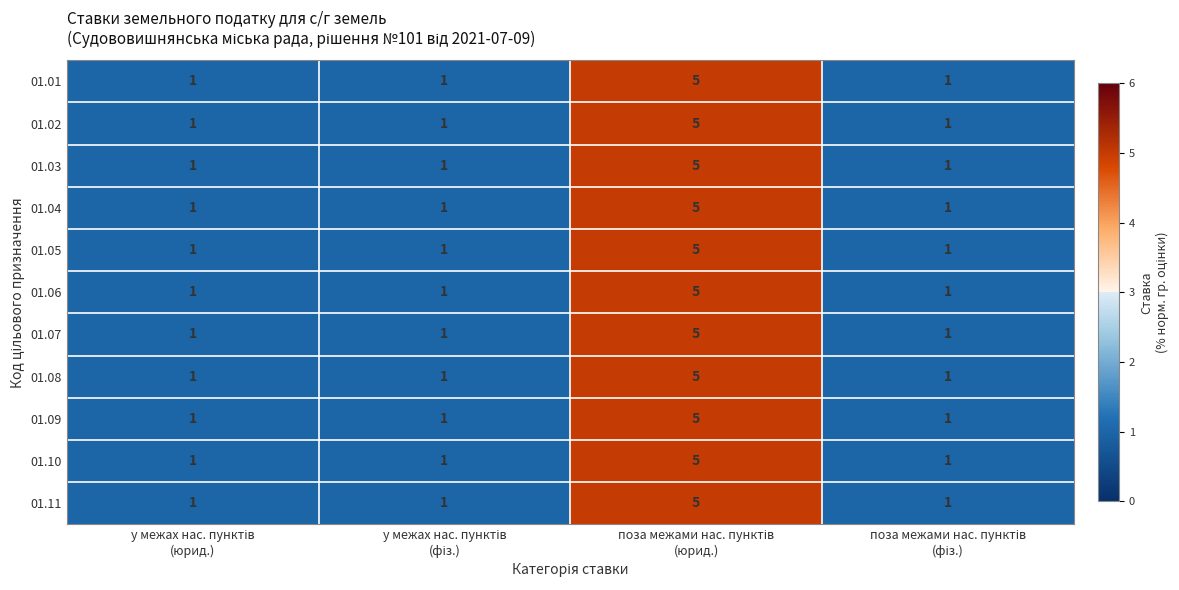

What is the difference between the maximum and minimum values in the 01.01 series?

4